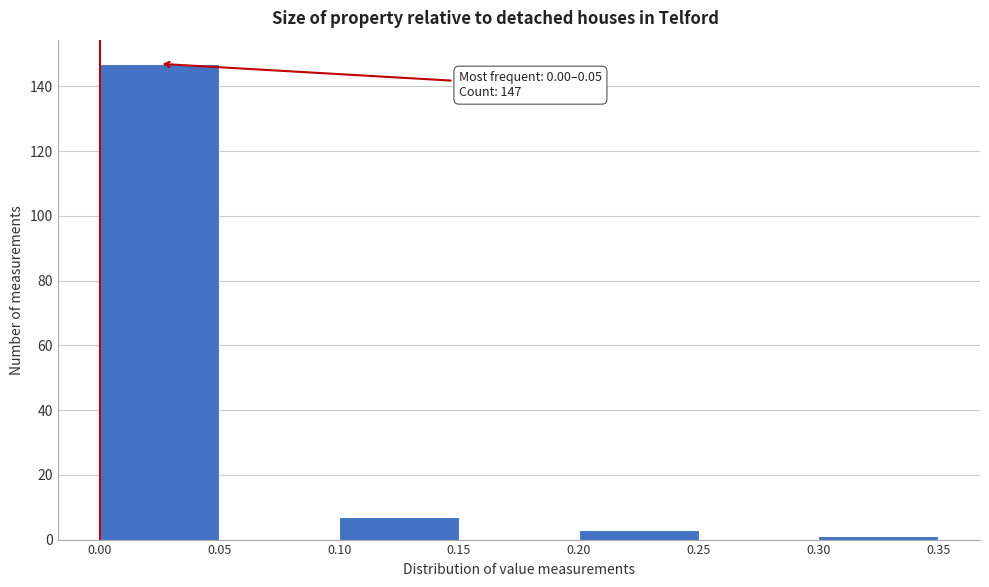

Which range on the x-axis has the tallest bar?

0.00 to 0.05